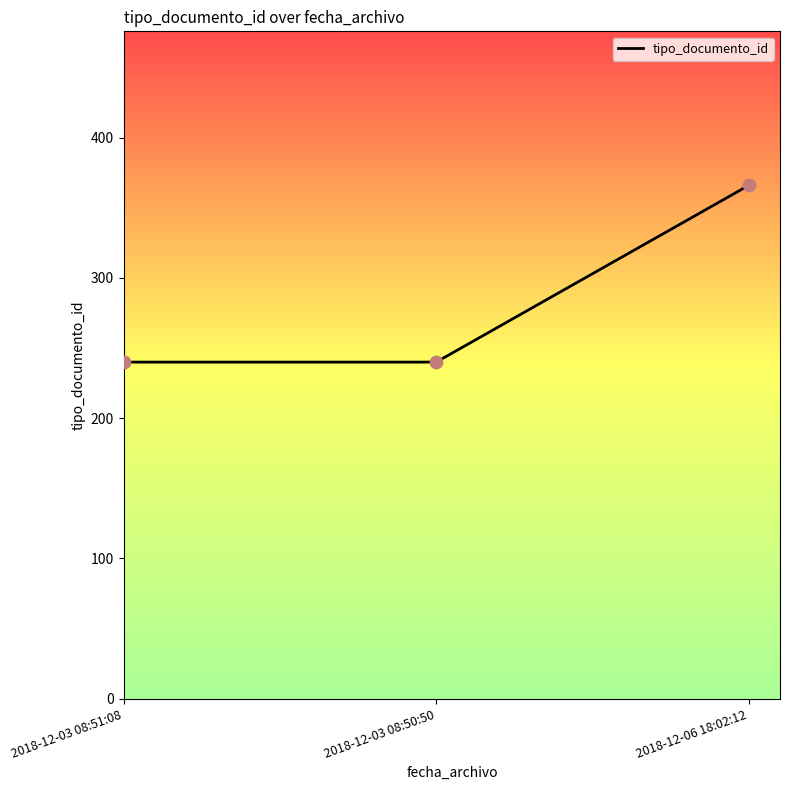

What is the change in value from 2018-12-03 08:51:08 to 2018-12-06 18:02:12?

+126